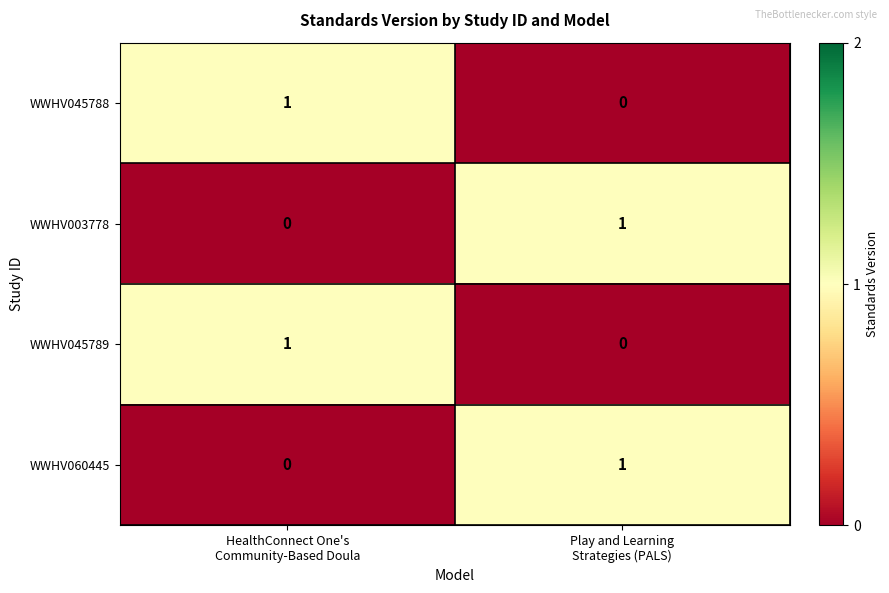

How many values in WWHV003778 are above zero?

1